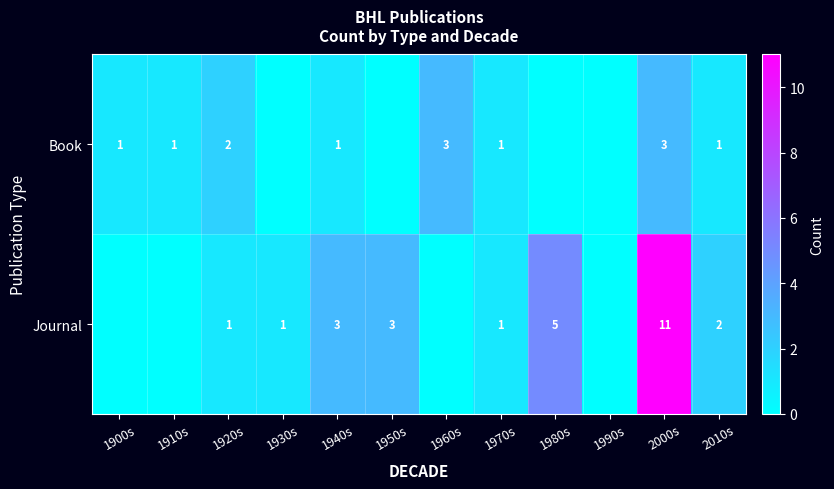

At which category is the sum across all series the highest?

2000s